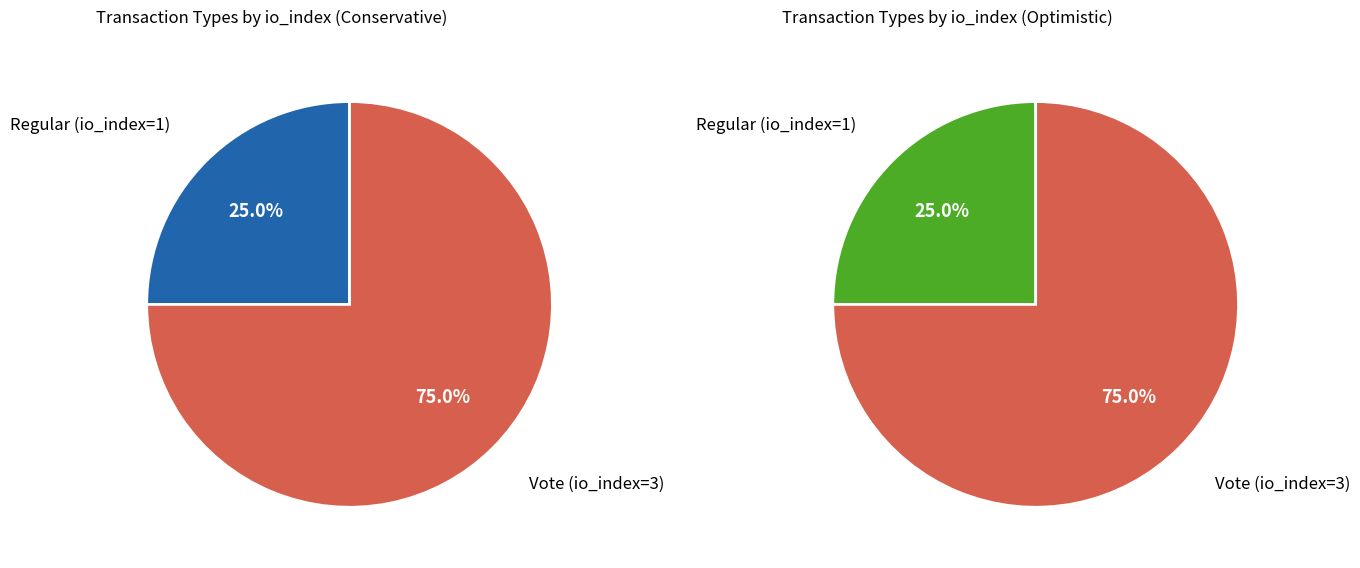

Rank the categories by value from highest to lowest.

Vote (io_index=3), Regular (io_index=1)